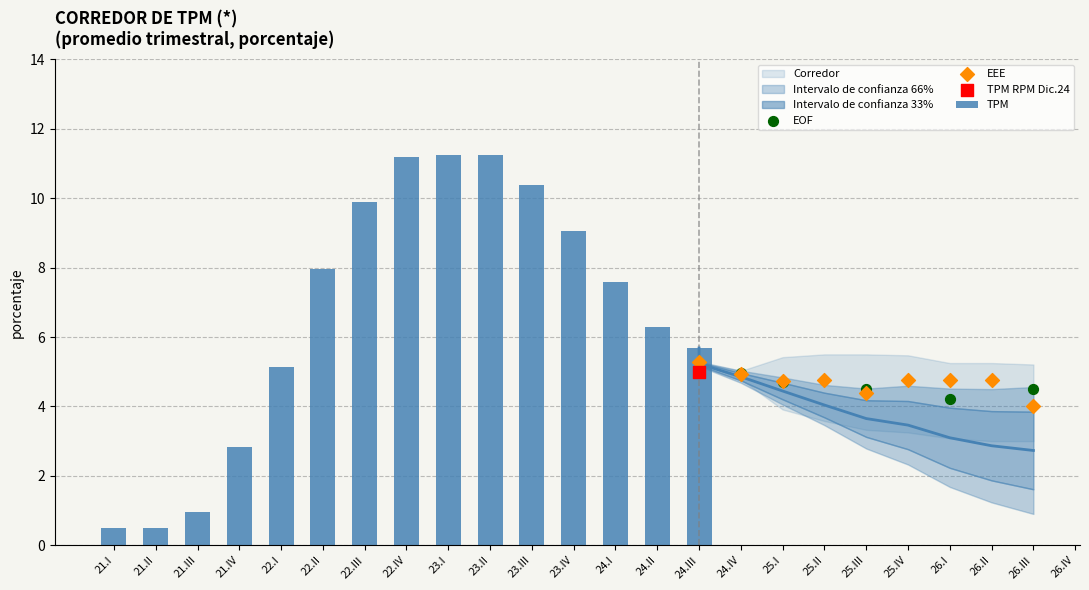

At which category is the sum across all series the highest?

23.I